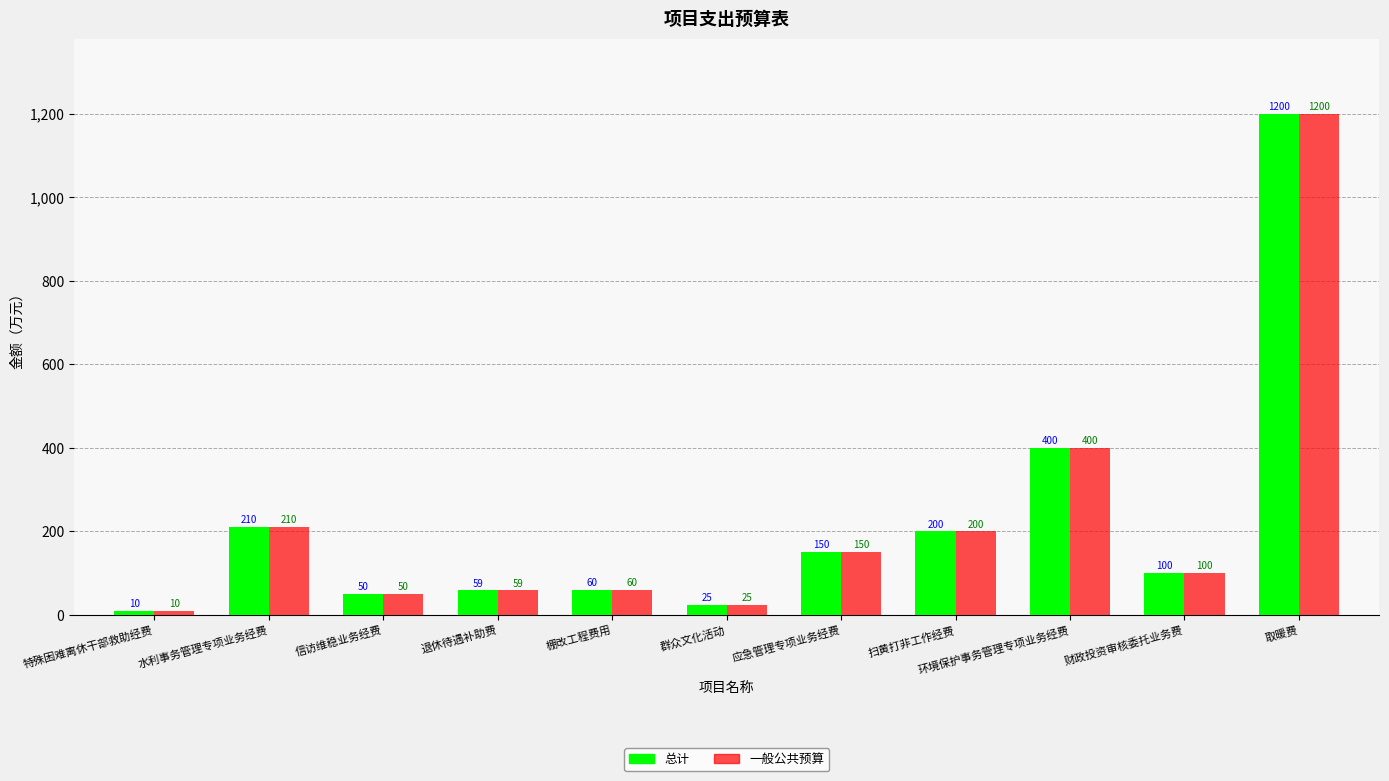

How many bars are there in total?

22